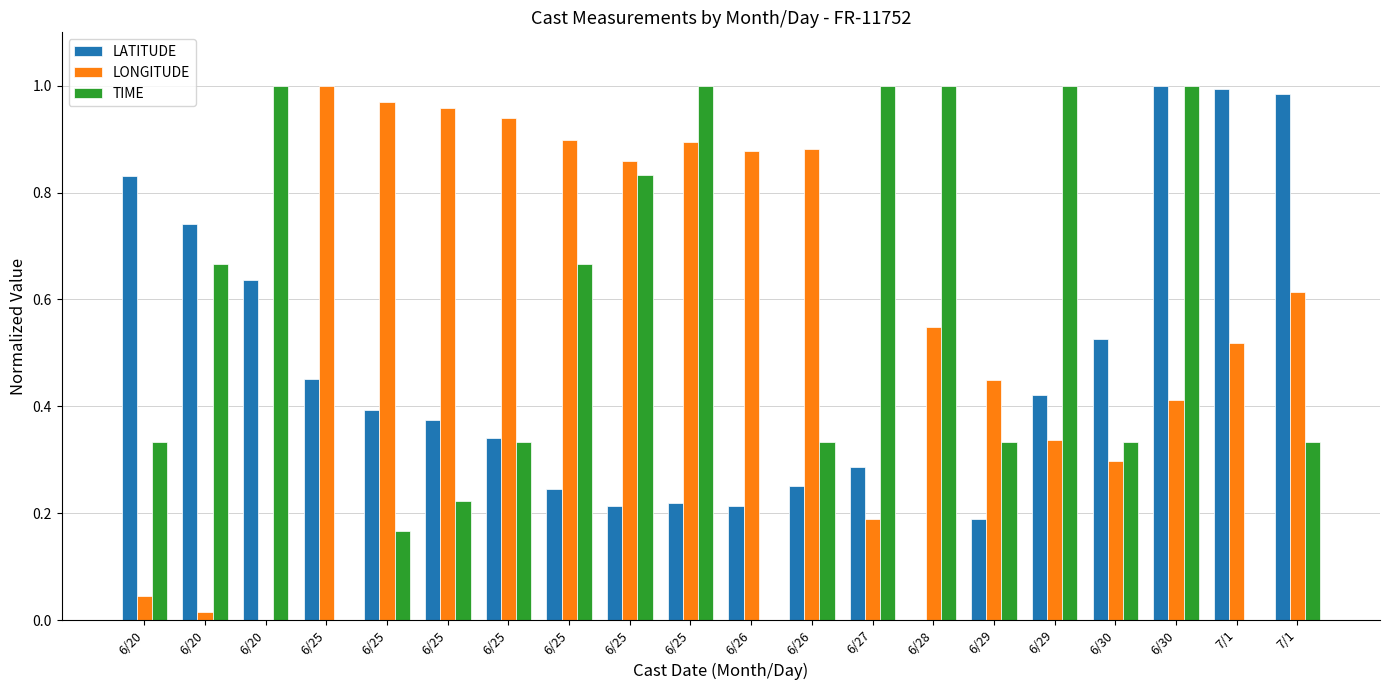

Does the chart contain stacked bars?

No